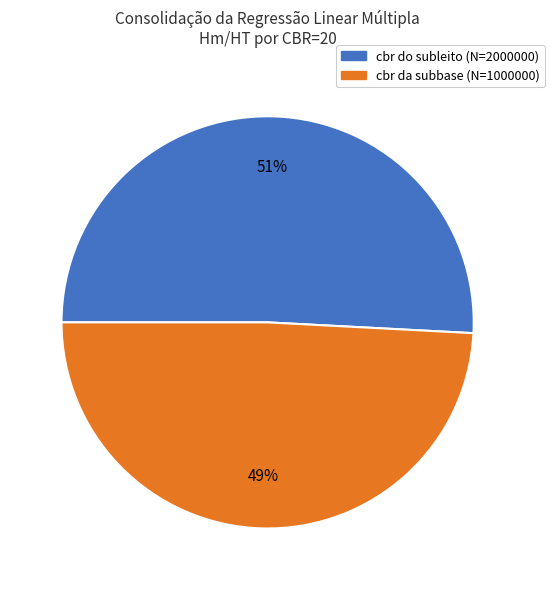

Which has a higher value, cbr da subbase (N=1000000) or cbr do subleito (N=2000000)?

cbr do subleito (N=2000000)